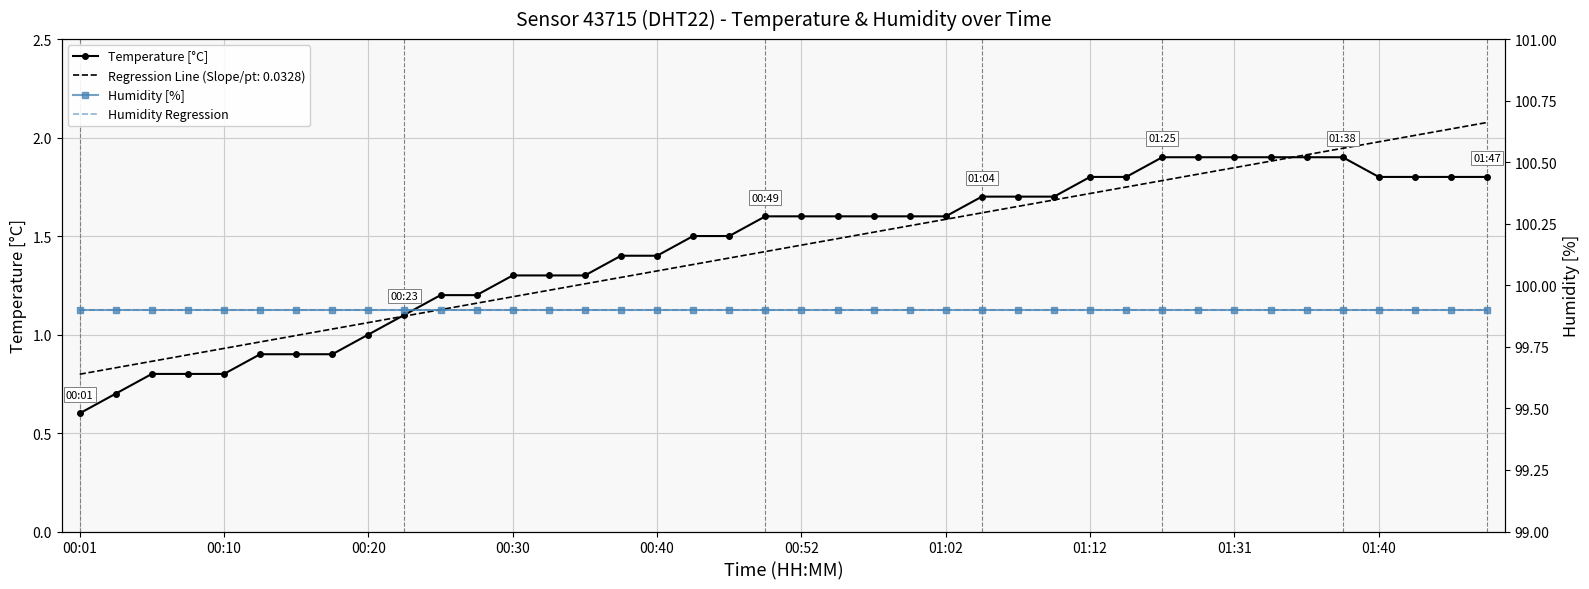

What value does the Humidity Regression series have at 00:01?

99.9